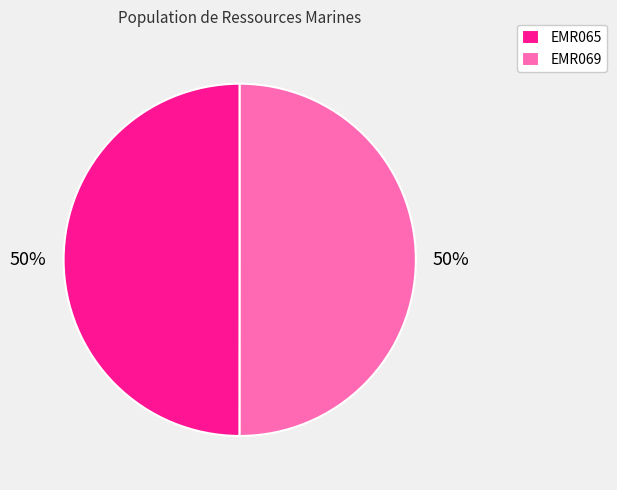

To the nearest percent, what is the combined percentage of EMR069 and EMR065?

100%